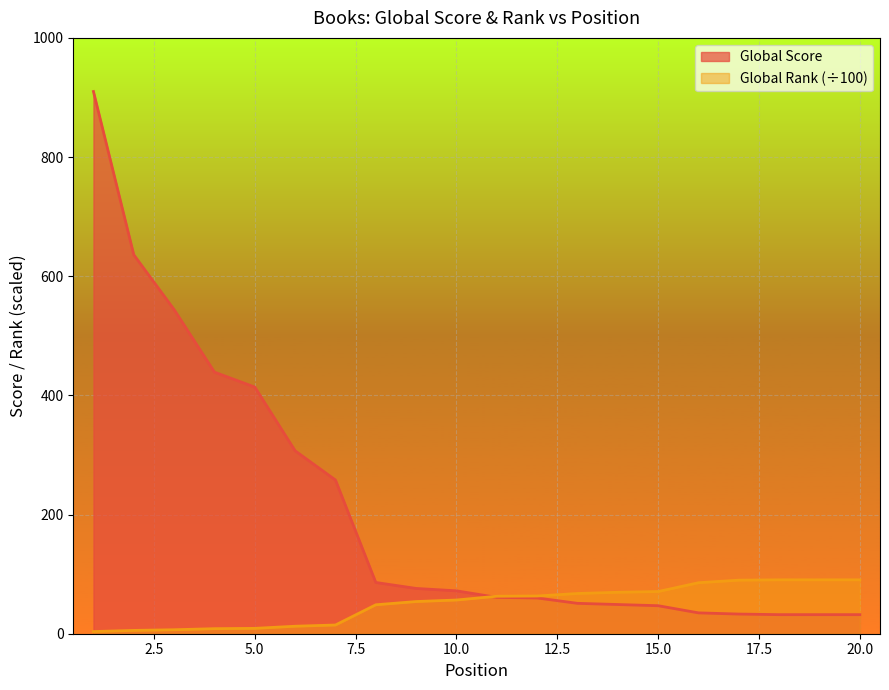

Which label corresponds to the largest value in the chart?

1